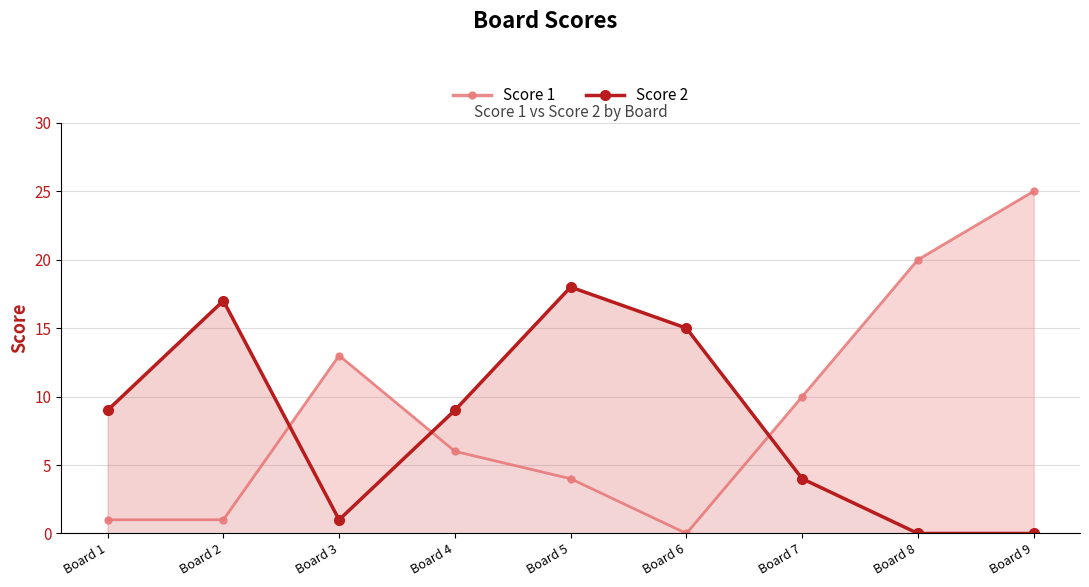

Where do Score 1 and Score 2 first cross each other?

Board 2 and Board 3